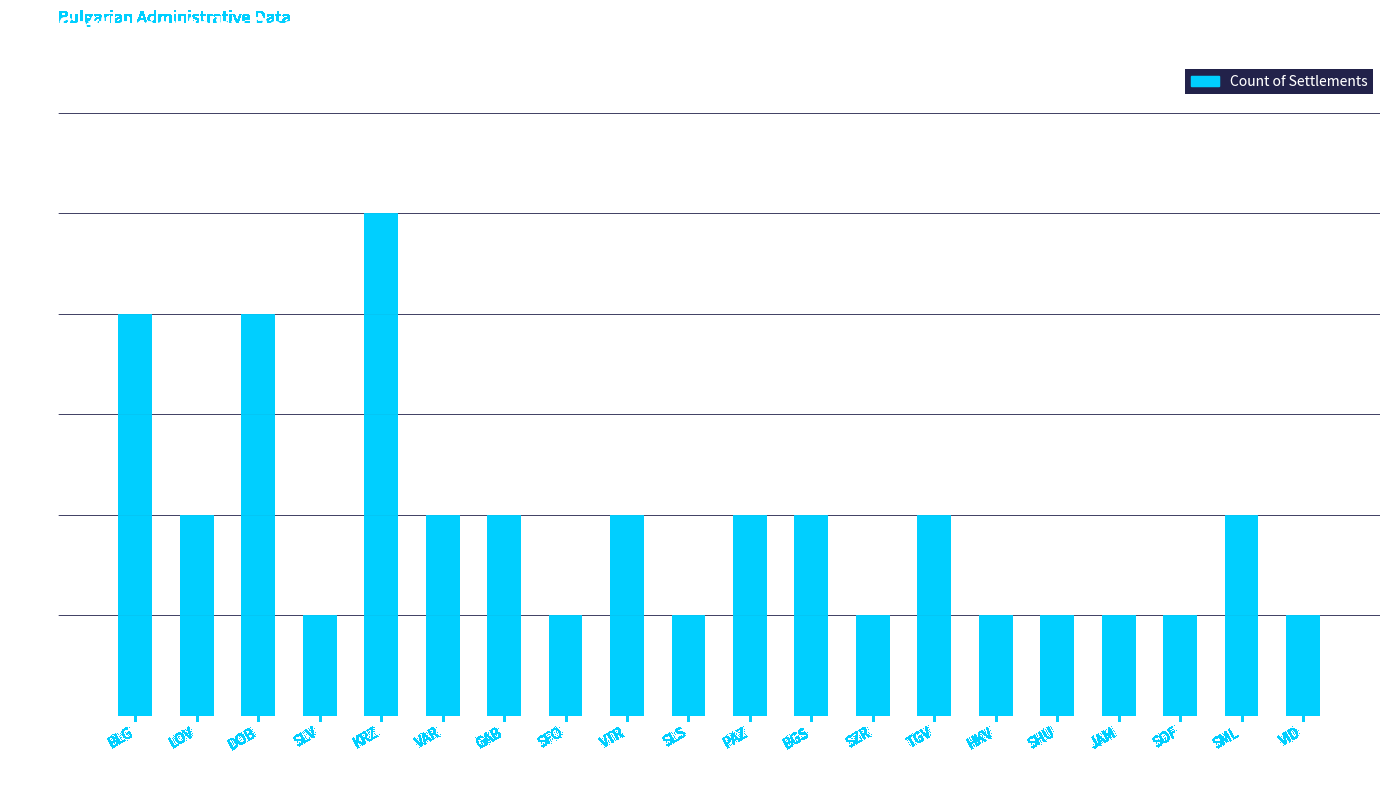

What is the change in value from BLG to KRZ?

+1